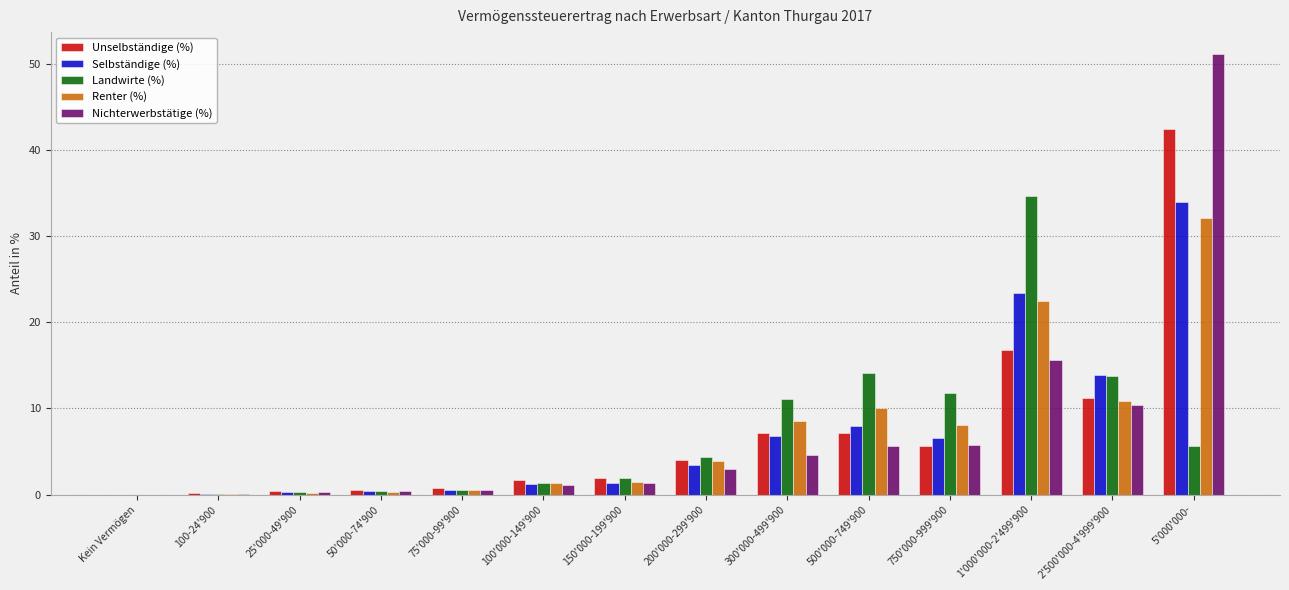

What is the approximate value of Selbständige (%) at 100'000-149'900?

1.2